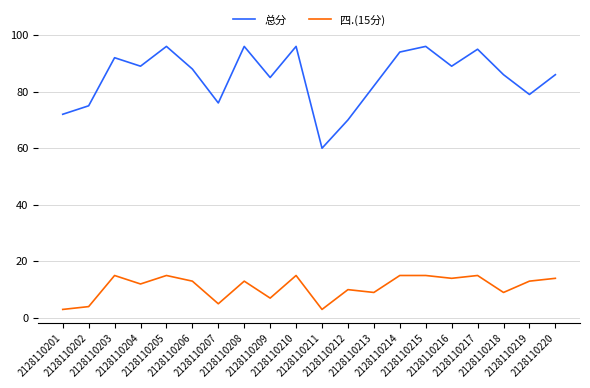

What are all the series names shown in the legend?

总分, 四.(15分)